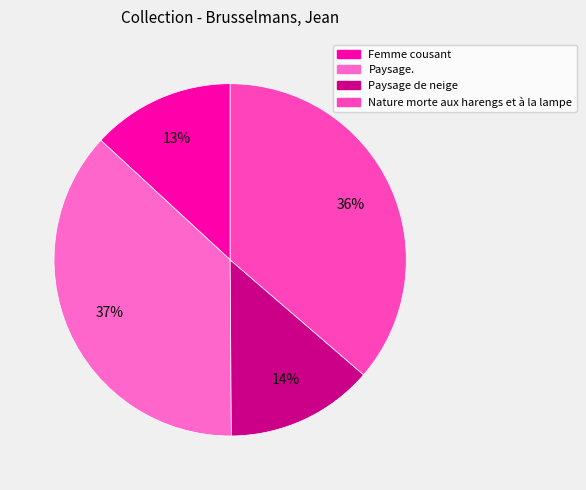

To the nearest percent, what is the difference between the largest and smallest slice percentages?

24%